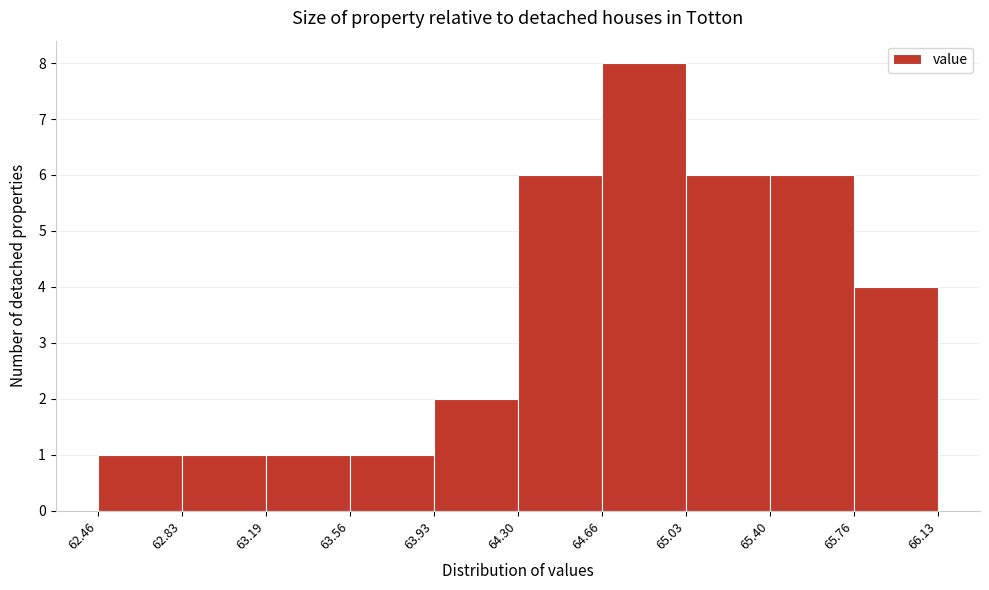

Reading left to right, list every bar in this chart as the range it spans on the x-axis followed by its height. The values are not printed on the chart, so give them approximately, as read against the axis.

62.46 to 62.83: 1
62.83 to 63.19: 1
63.19 to 63.56: 1
63.56 to 63.93: 1
63.93 to 64.30: 2
64.30 to 64.66: 6
64.66 to 65.03: 8
65.03 to 65.40: 6
65.40 to 65.76: 6
65.76 to 66.13: 4